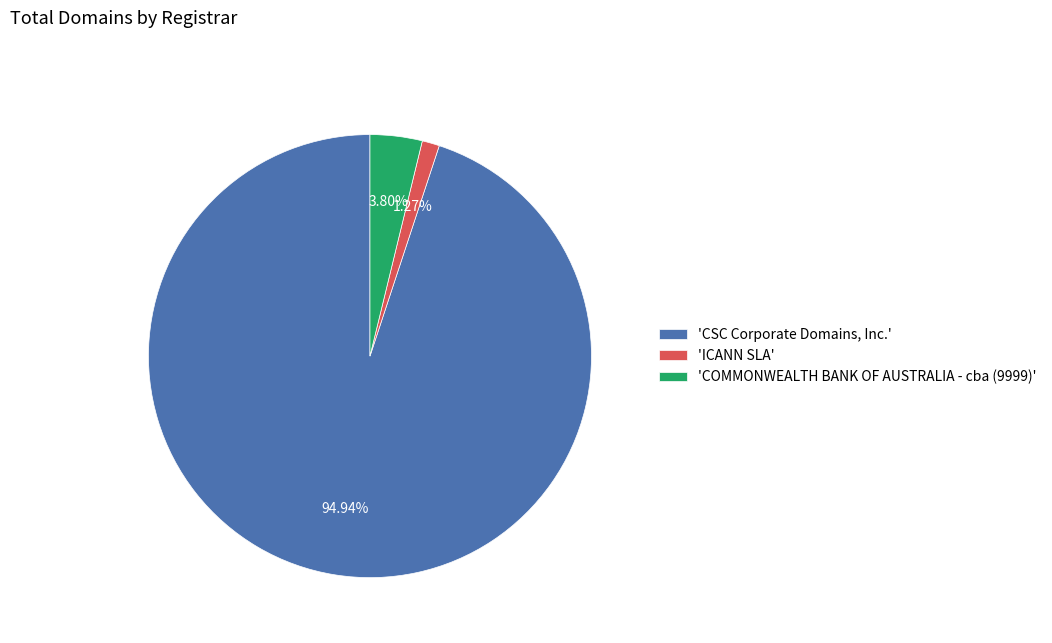

Combined, do 'CSC Corporate Domains, Inc.' and 'COMMONWEALTH BANK OF AUSTRALIA - cba (9999)' account for over 50%?

Yes